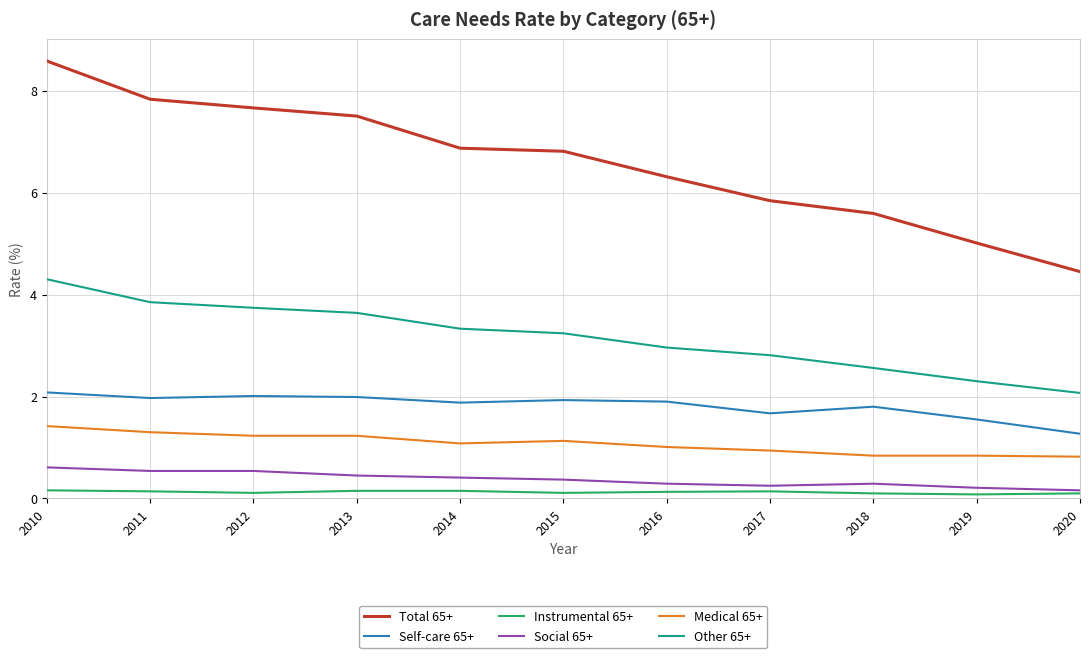

Which series has the widest spread of values?

Total 65+